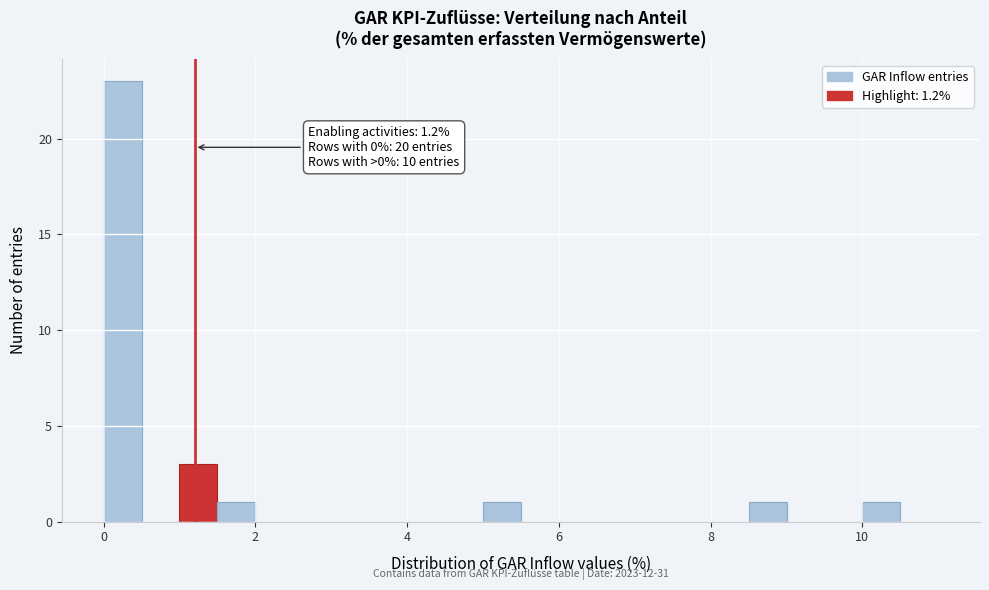

Around what value on the x-axis is the tallest bar? Give the approximate position of its centre, as read against the axis.

0.2